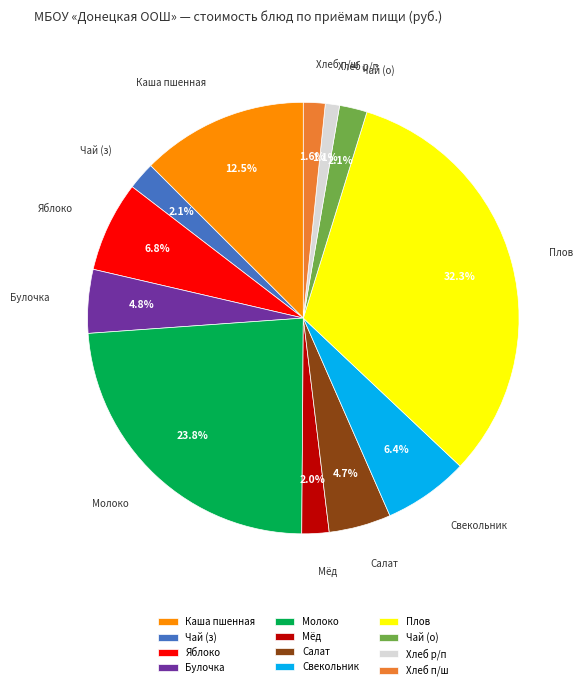

Is the sum of Булочка and Хлеб р/п greater than half?

No